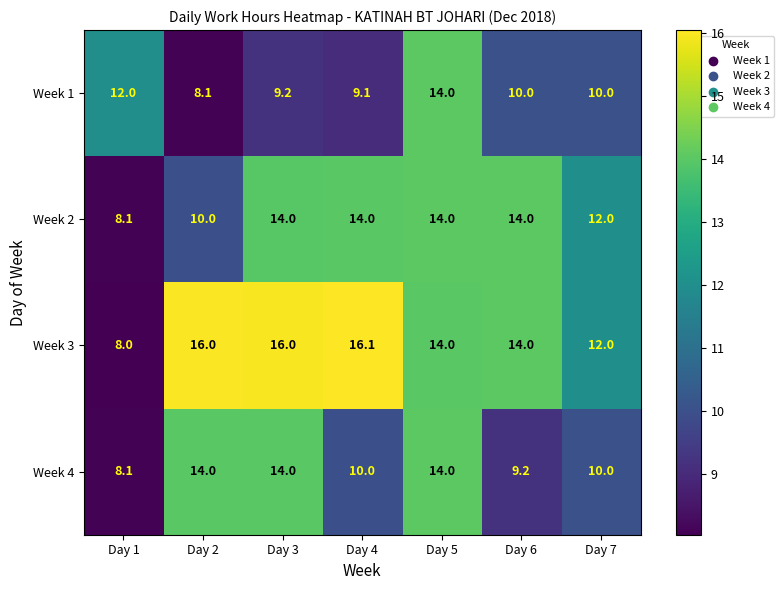

Where is Week 3 nearest to the value 12?

Day 7